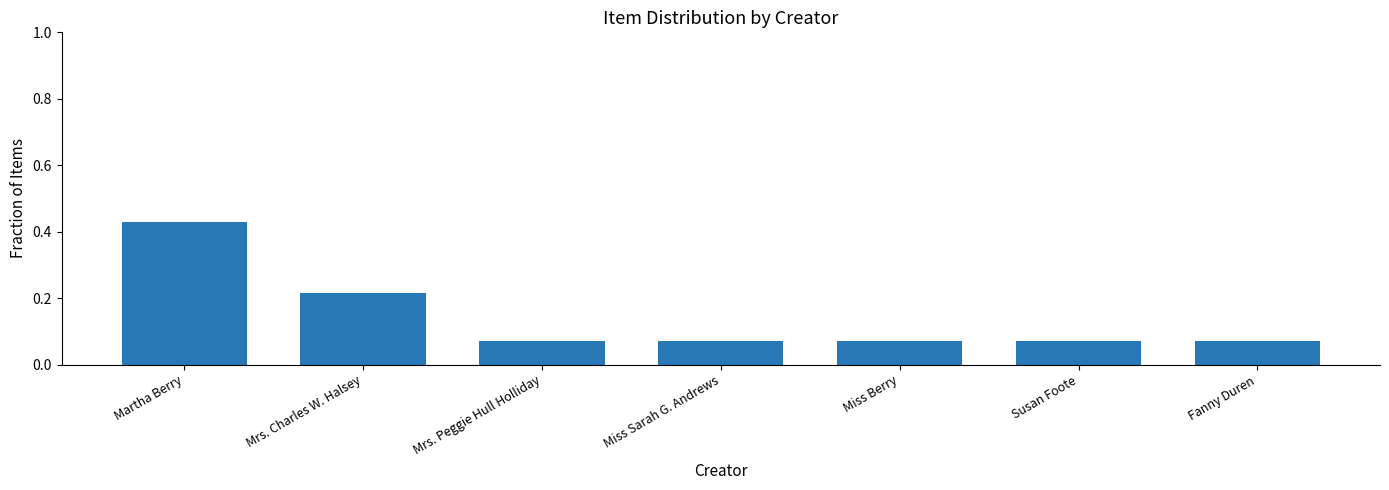

Count the number of data series in this chart.

1